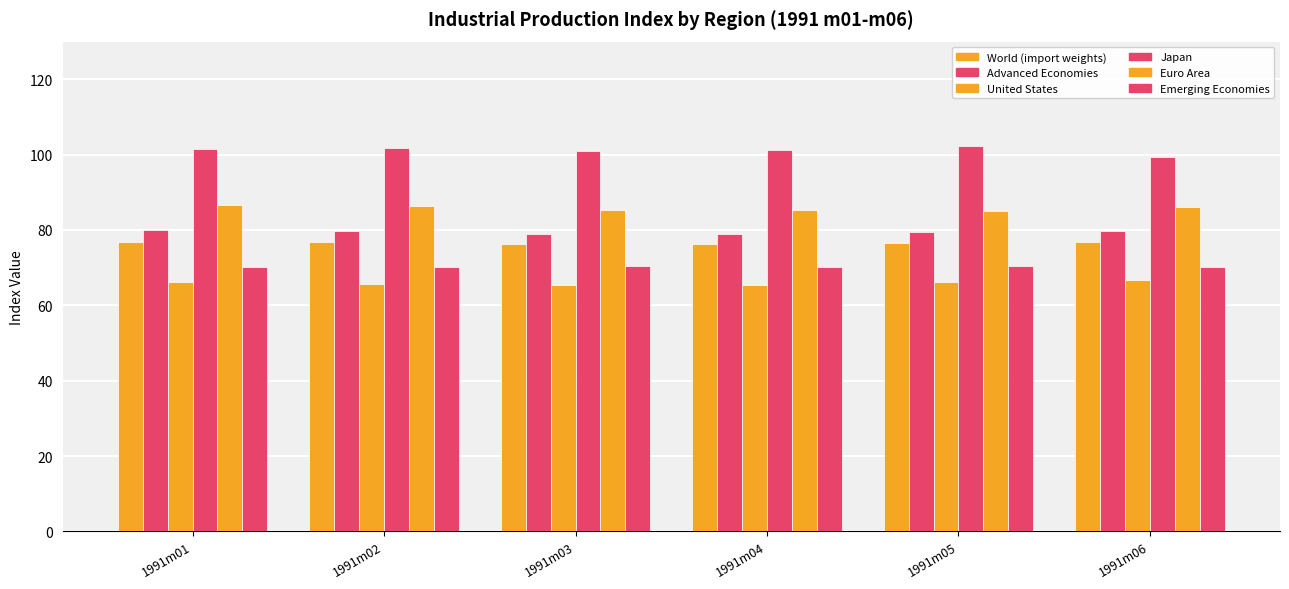

What is the sum of the United States values at 1991m04 and 1991m02?

131.0